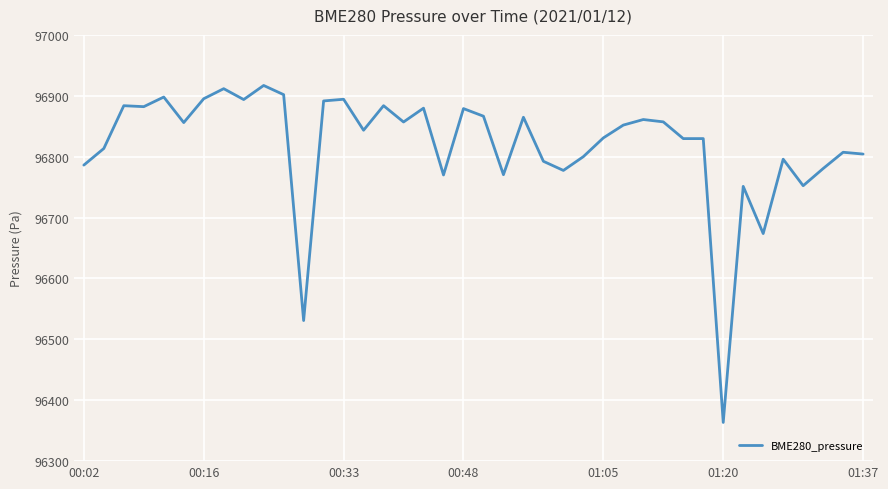

What is the greatest value displayed?

96916.9